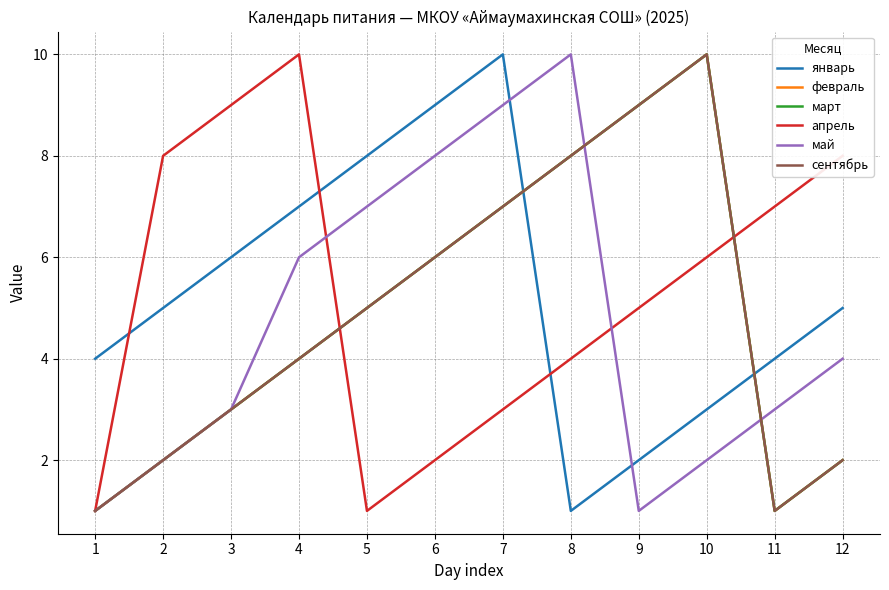

What is the minimum value for январь?

1